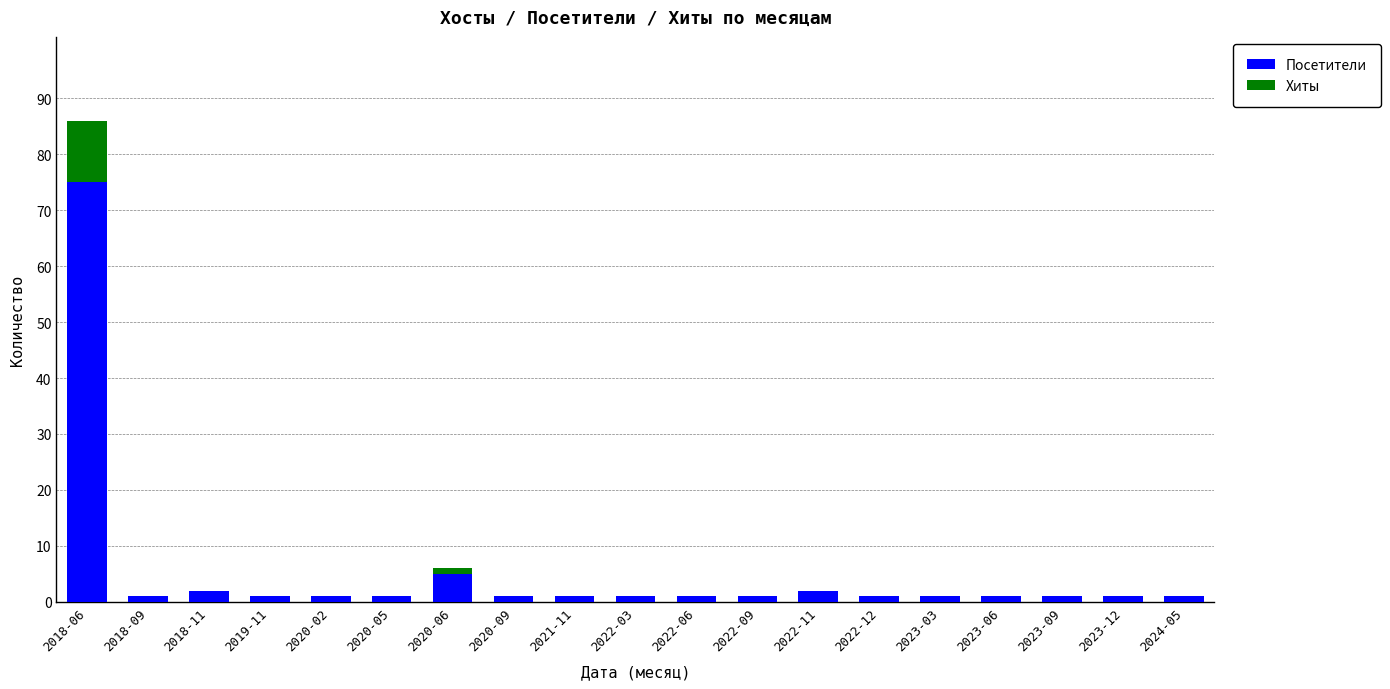

Are the bars grouped side by side (vs. stacked)?

No